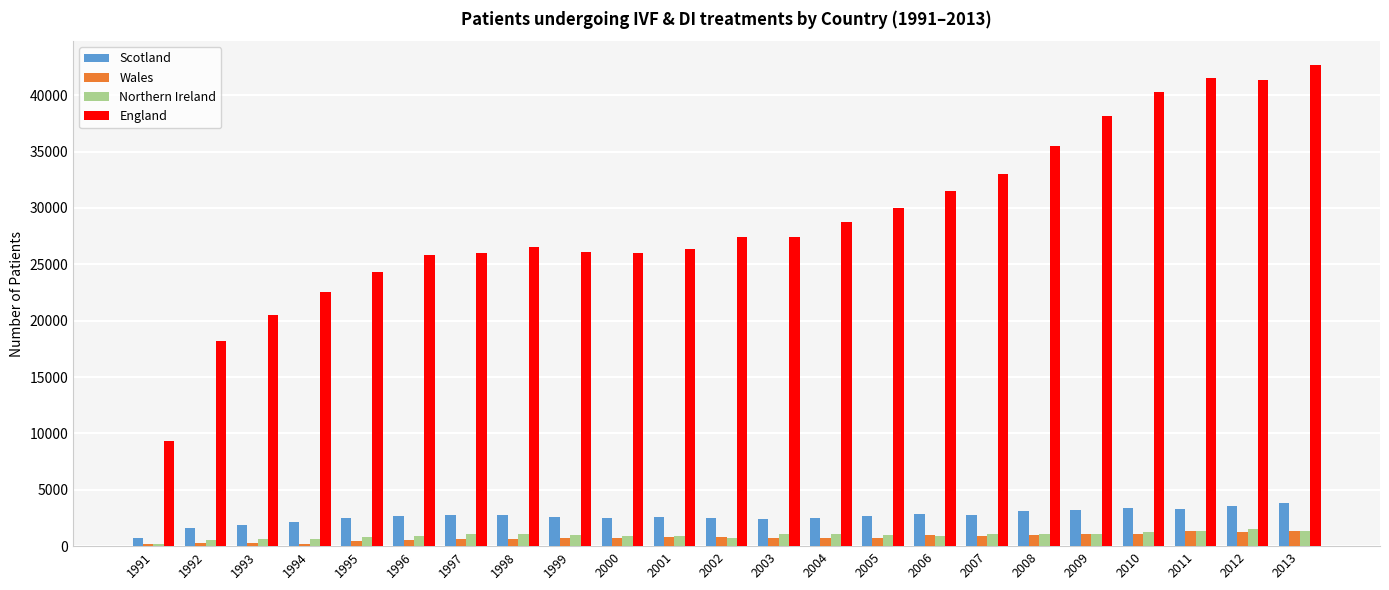

Is it true that England equals 55750 at 2012?

False